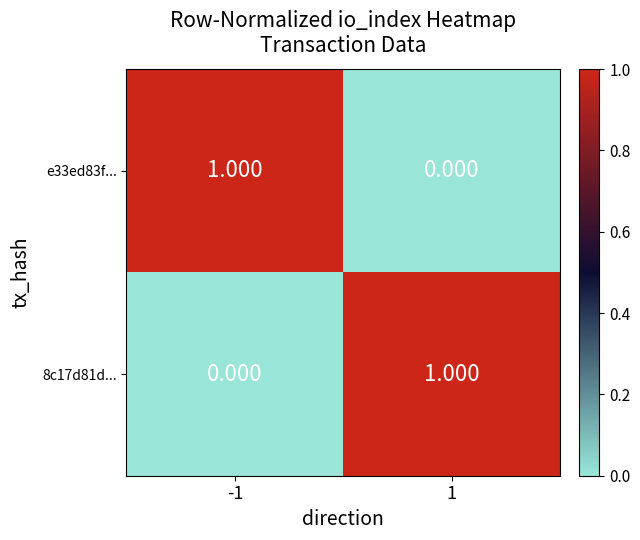

How many data points in 8c17d81d... are less than 1?

1